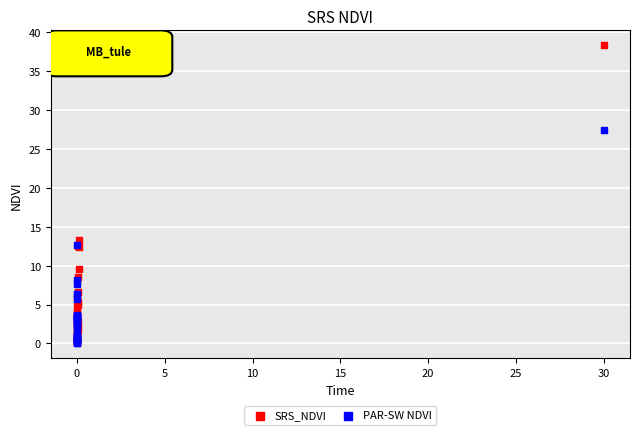

Which series has the largest Y range (max minus min)?

SRS_NDVI